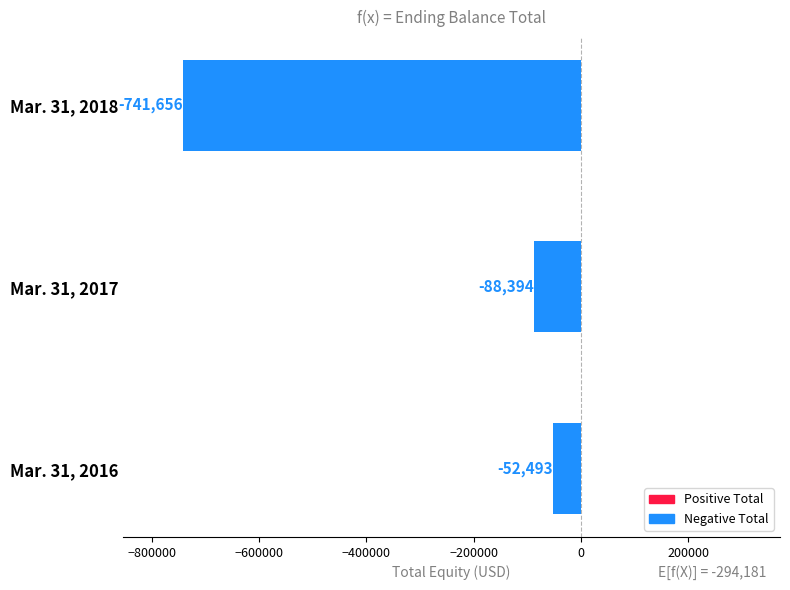

What is the smallest value displayed?

-741656